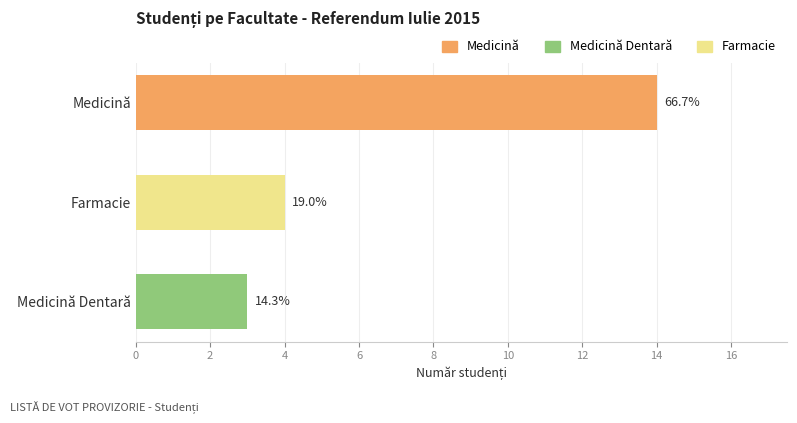

How many bars are there in total?

3